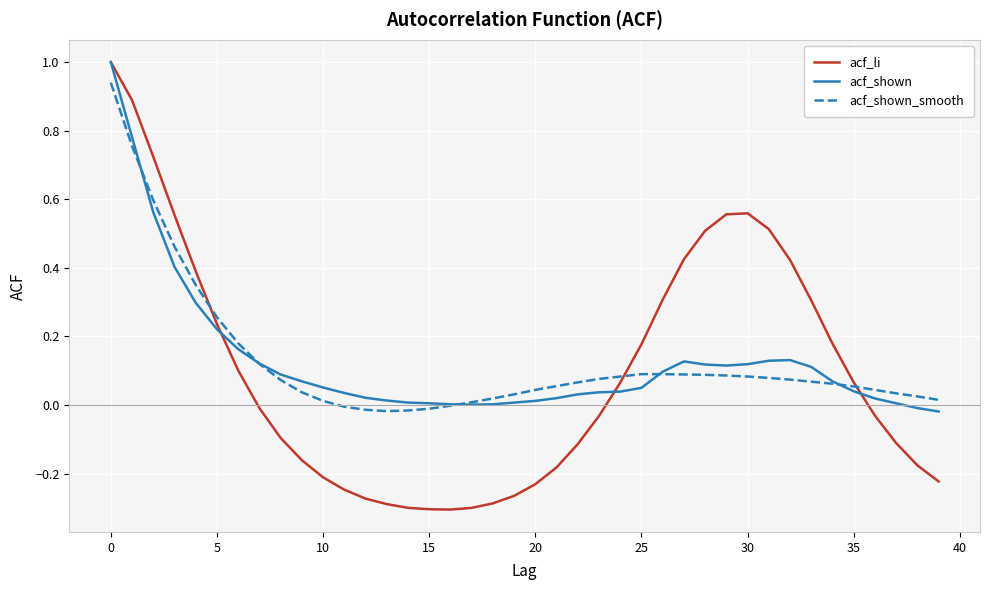

Which series has the largest range (max minus min)?

acf_li